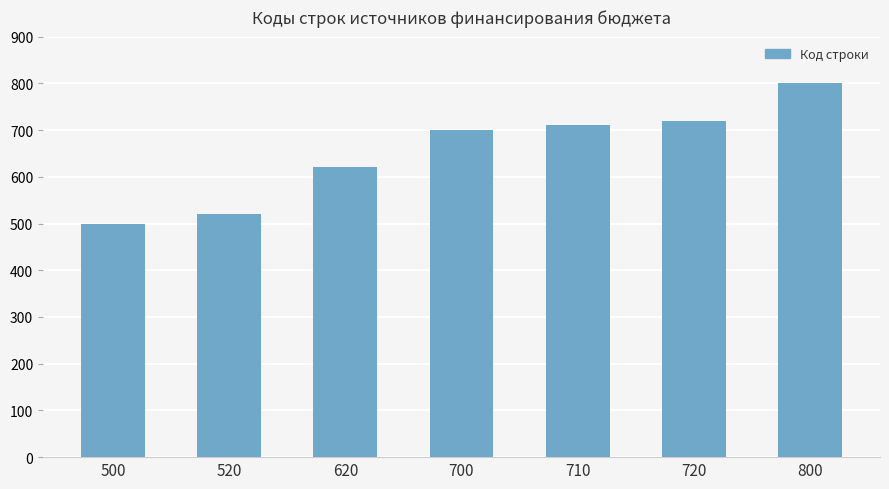

List the labels in order of value, smallest first.

500, 520, 620, 700, 710, 720, 800